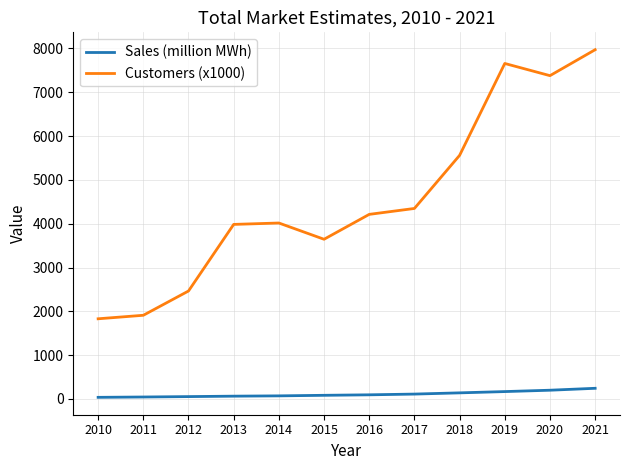

What is the difference between the maximum and minimum values in the Customers (x1000) series?

6141.0